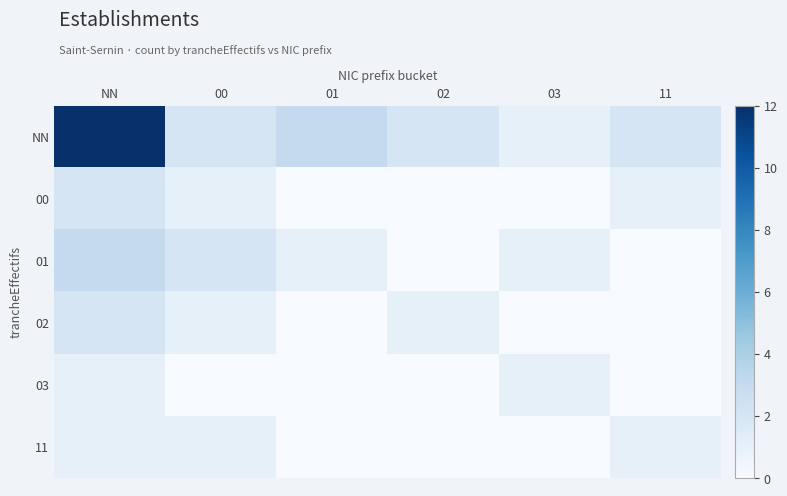

Which series has the largest total across all categories?

NN